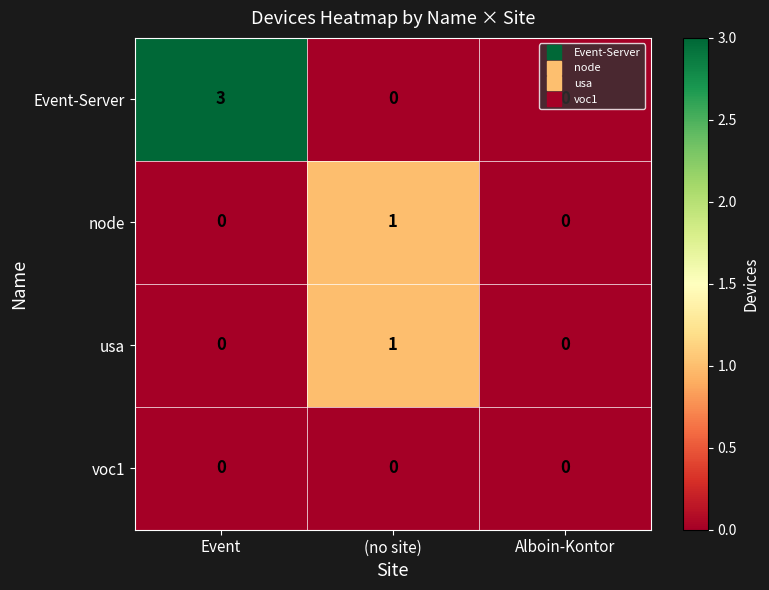

Which series changed the most between Event and (no site)?

Event-Server